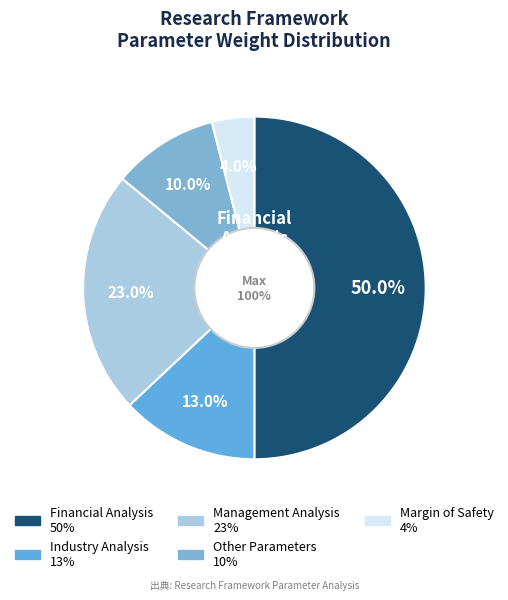

Rank the categories by value from lowest to highest.

Margin of Safety, Other Parameters, Industry Analysis, Management Analysis, Financial Analysis